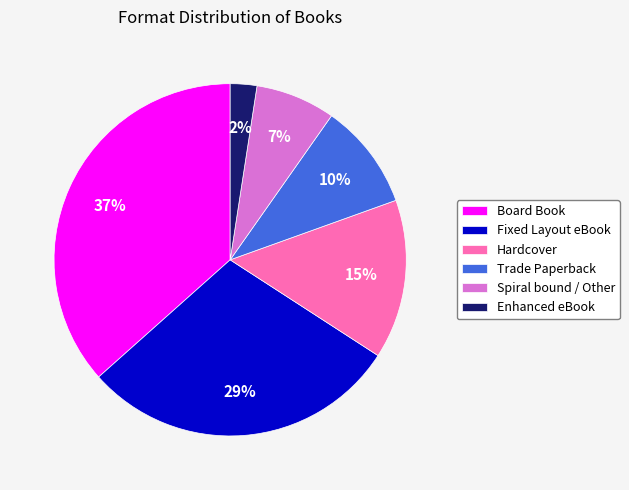

Is there a majority slice in this chart?

No